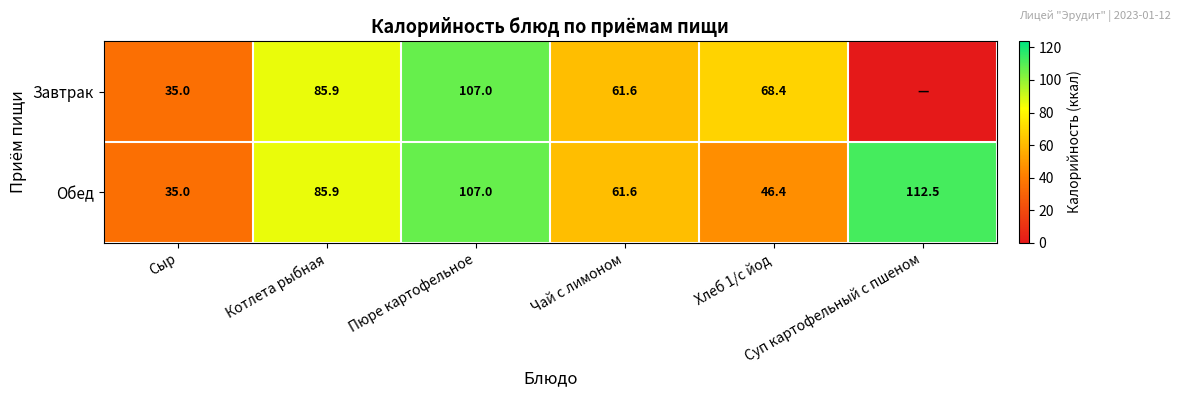

What is the sum of all Обед values?

448.4